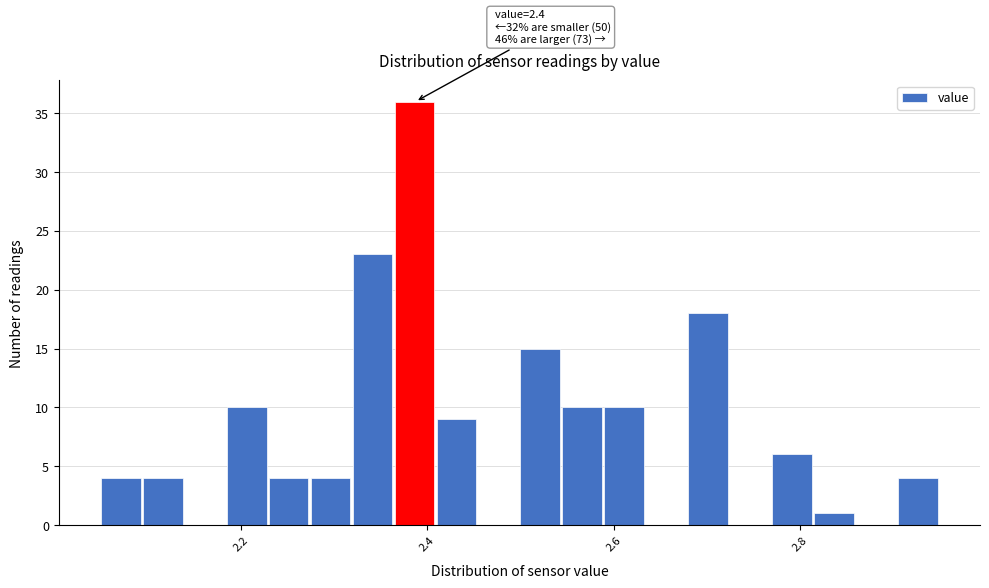

Read against the x-axis, roughly where is the centre of the tallest bar?

2.38